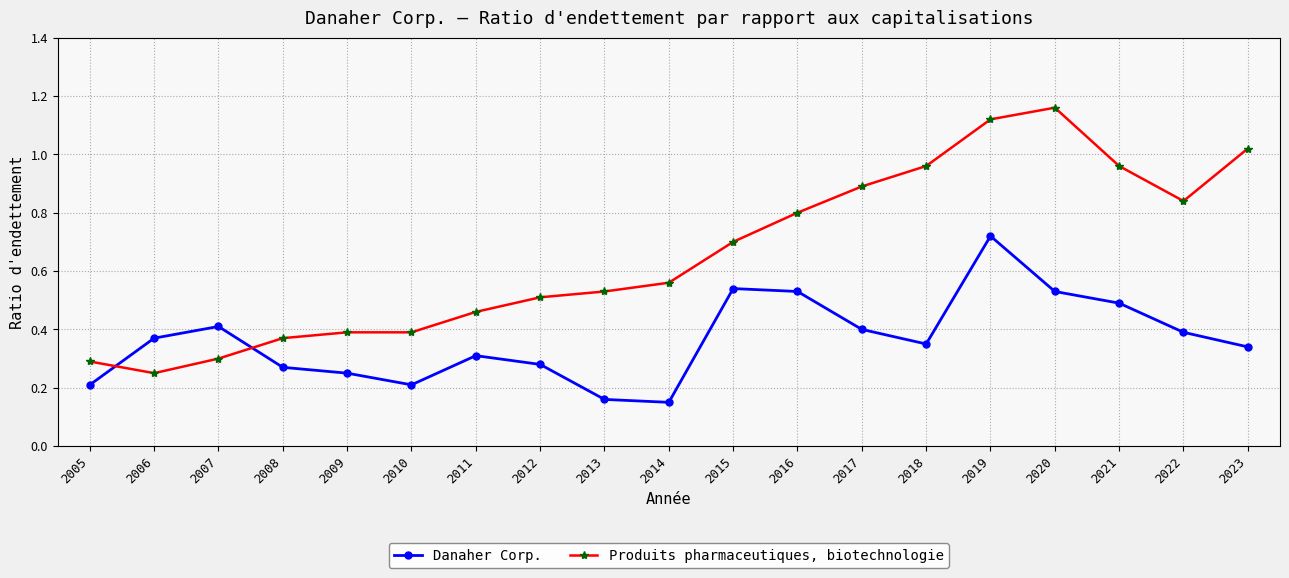

Which label corresponds to the largest value in the chart?

2020